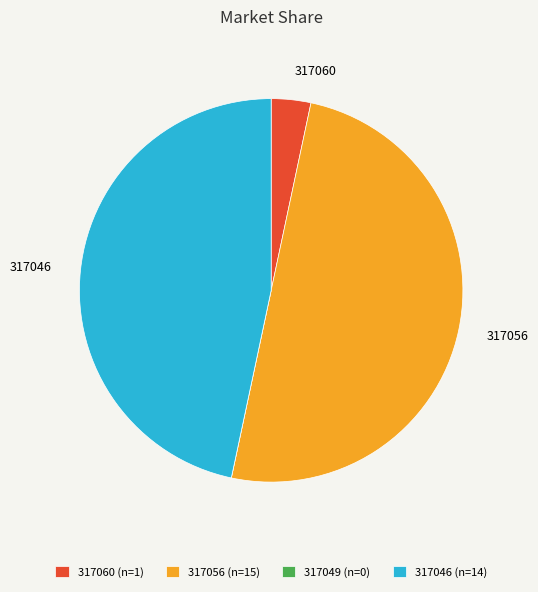

Is the sum of 317056 (n=15) and 317046 (n=14) greater than half?

Yes